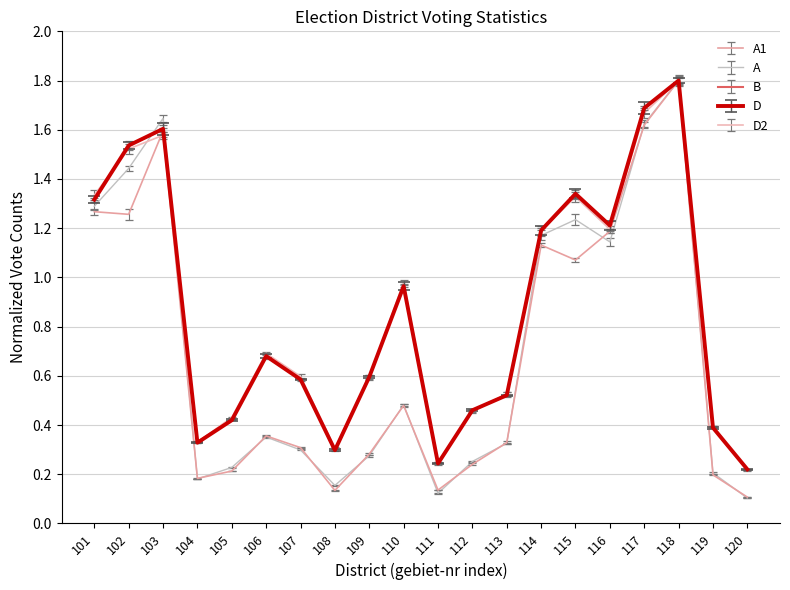

Which category has the highest value across all series?

118